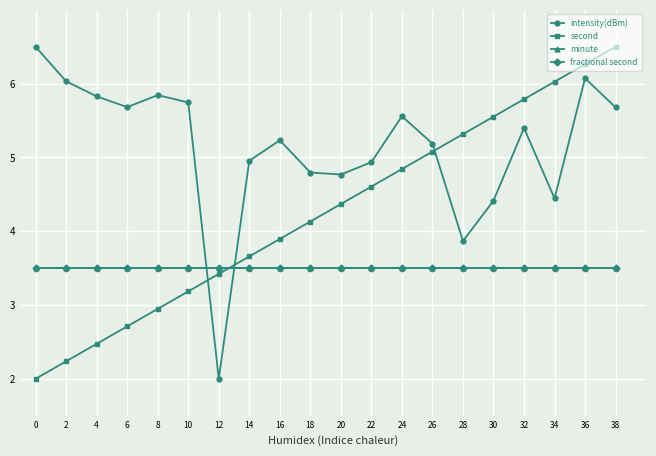

What is the difference between the highest and lowest values at 14?

1.5